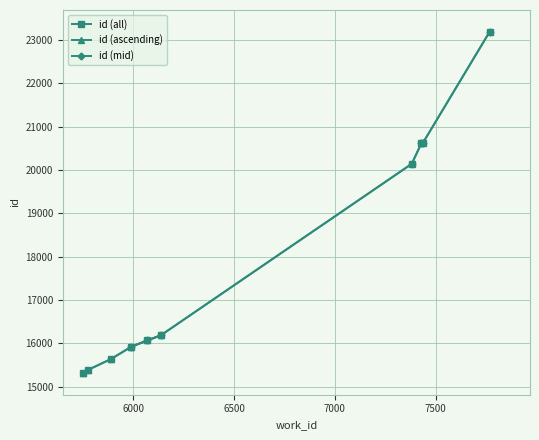

What is the ratio of the value at 5990 to the value at 6137?

1.0